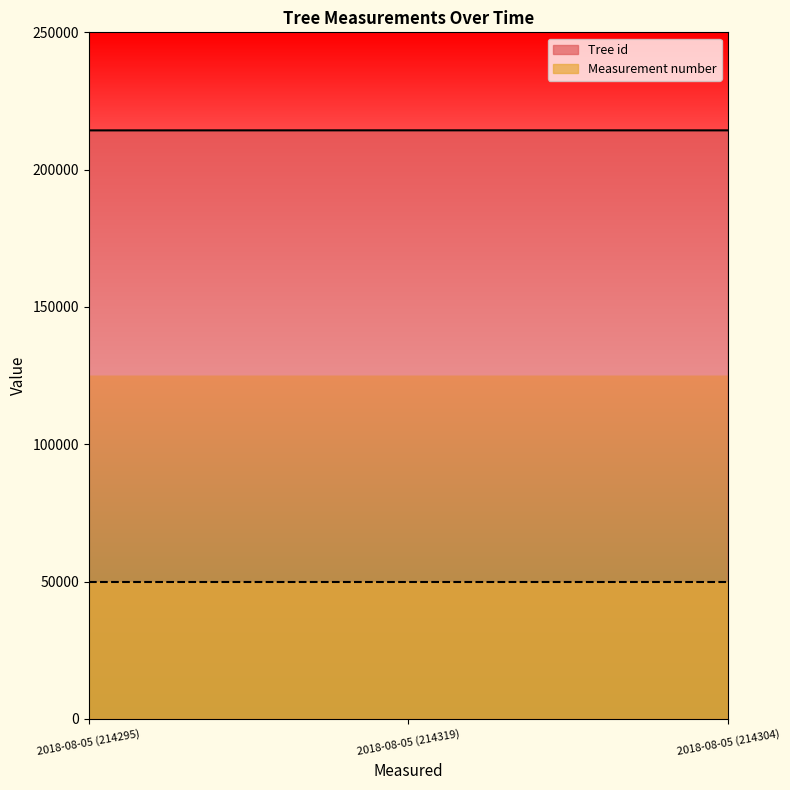

What is the sum of all values?

642918